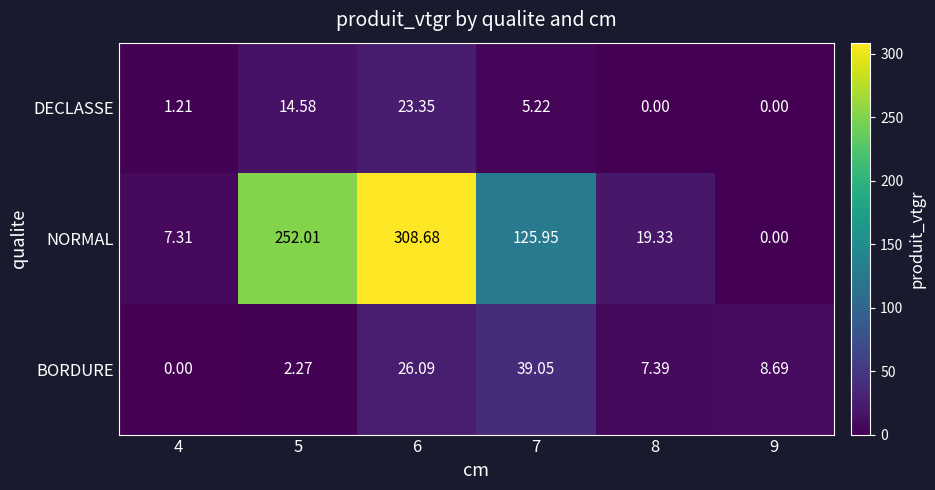

Which series has the largest range (max minus min)?

NORMAL